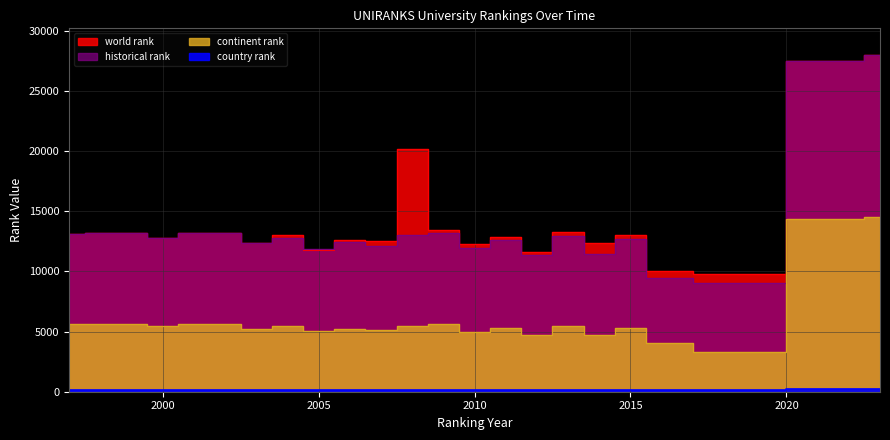

True or false: country rank and continent rank intersect in this chart.

False